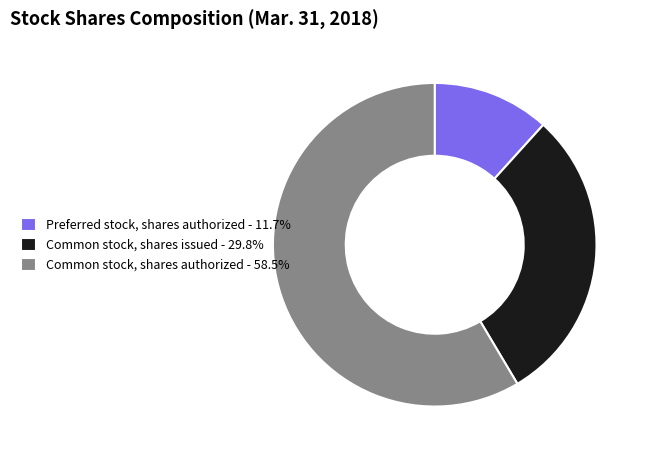

What is the smallest slice in the pie chart?

Preferred stock, shares authorized